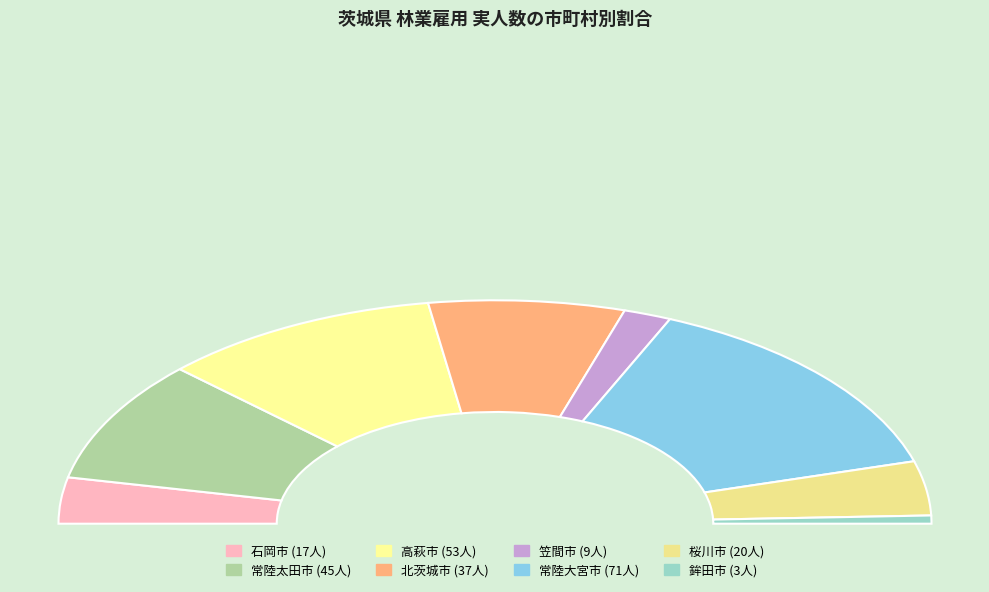

To the nearest percent, what portion does 北茨城市 represent?

15%